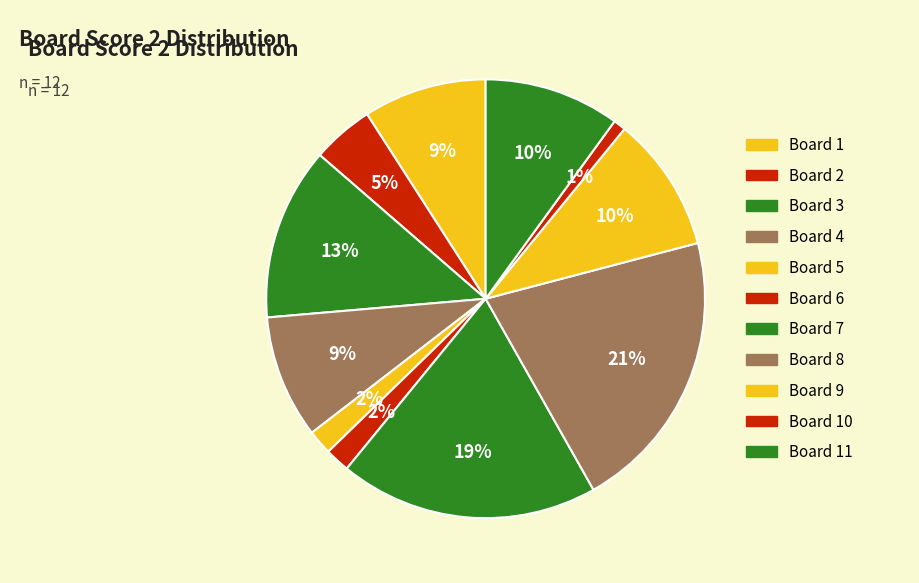

How many slices are in this pie chart?

11